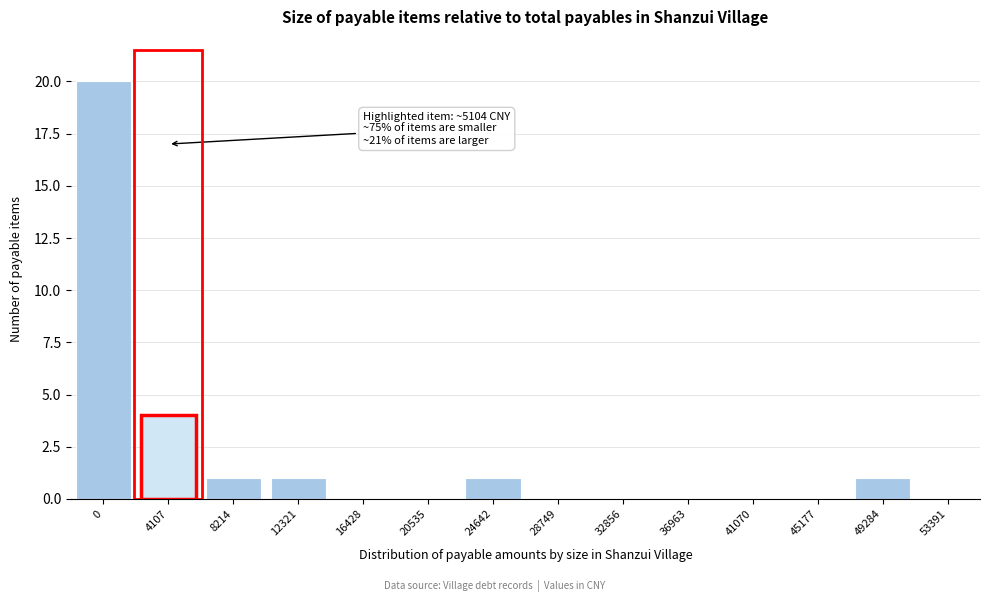

Reading right to left, list all the values displayed in this chart.

53391=0	49284=1	45177=0	41070=0	36963=0	32856=0	28749=0	24642=1	20535=0	16428=0	12321=1	8214=1	4107=4	0=20